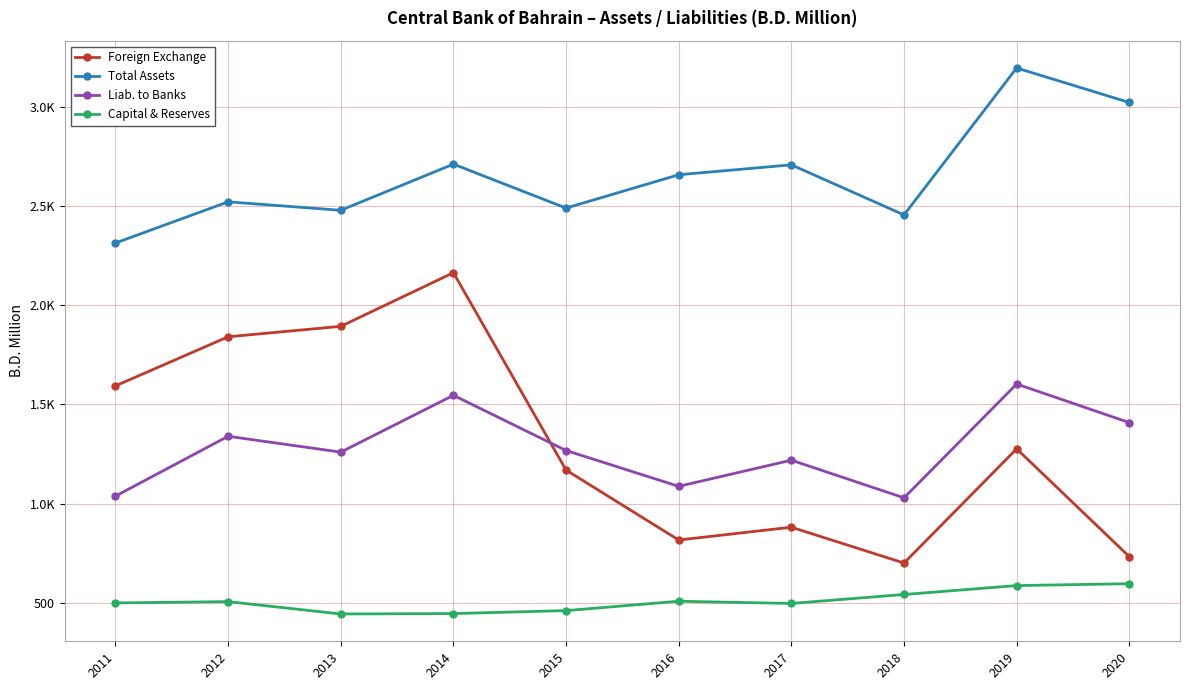

Reading right to left, what are all the values shown in this chart?

Foreign Exchange: 732.0	1276.1	699.8	880.6	815.9	1168.9	2164.8	1894.2	1841.5	1593.7
Total Assets: 3023.8	3197.8	2456.5	2709.2	2659.1	2490.9	2712.7	2479.7	2522.5	2314.7
Liab. to Banks: 1408.5	1603.1	1028.7	1218.8	1086.8	1267.6	1546.2	1259.4	1339.5	1037.6
Capital & Reserves: 595.6	586.0	541.1	495.9	507.0	459.7	444.8	442.7	505.1	498.5